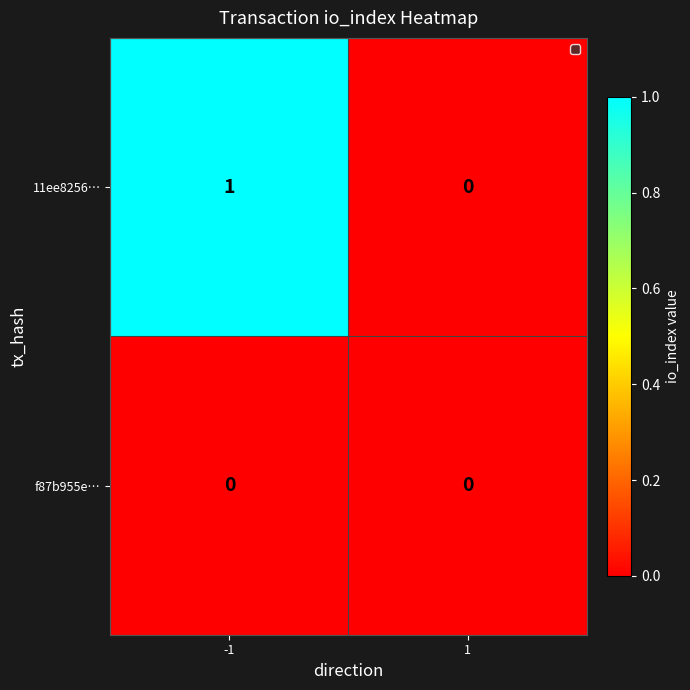

How many distinct data groups are displayed?

2